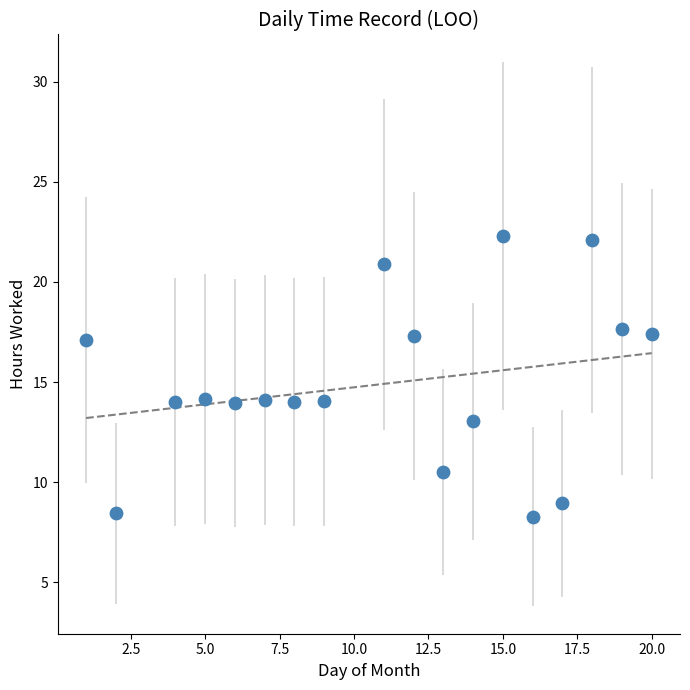

What is the range of Y values (max minus min)?

14.0